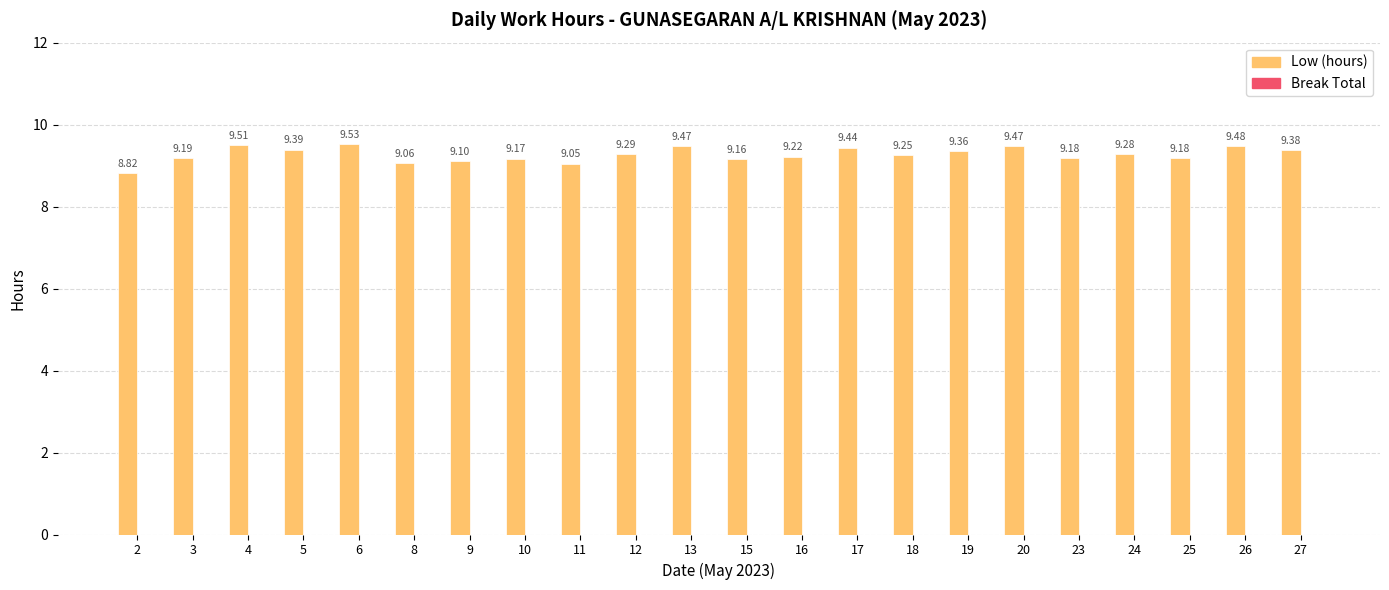

What is the ratio of the value at 27 to the value at 2?

1.1